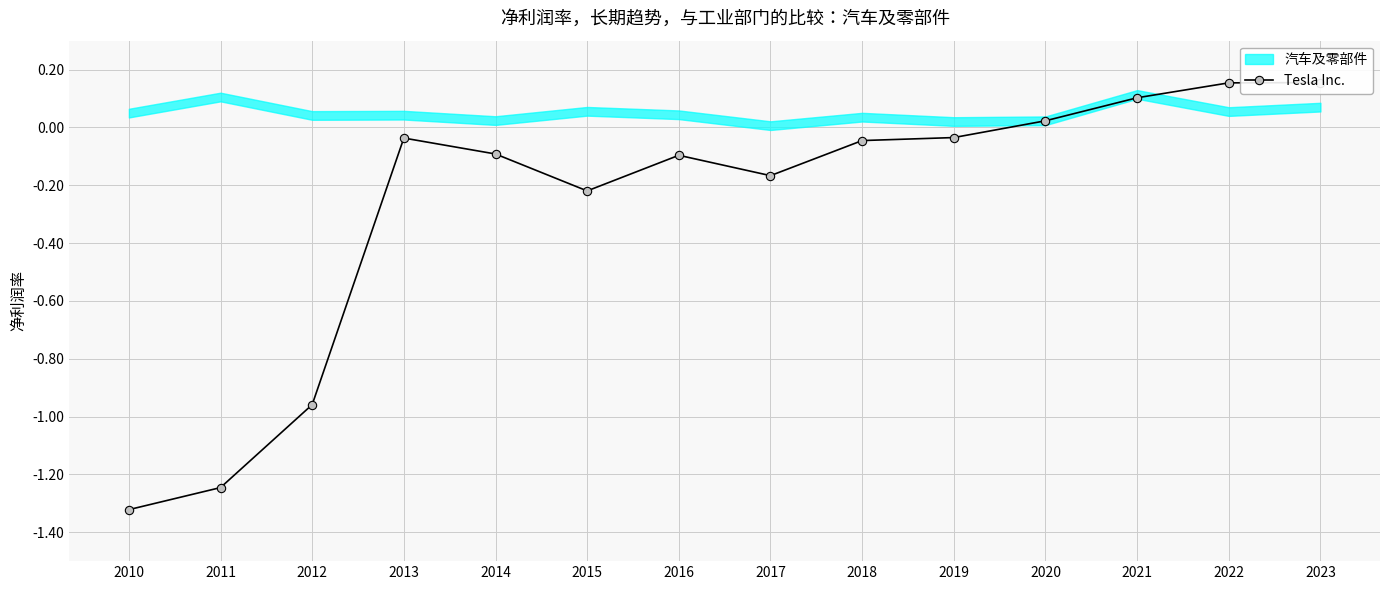

What is the greatest value displayed?

0.2